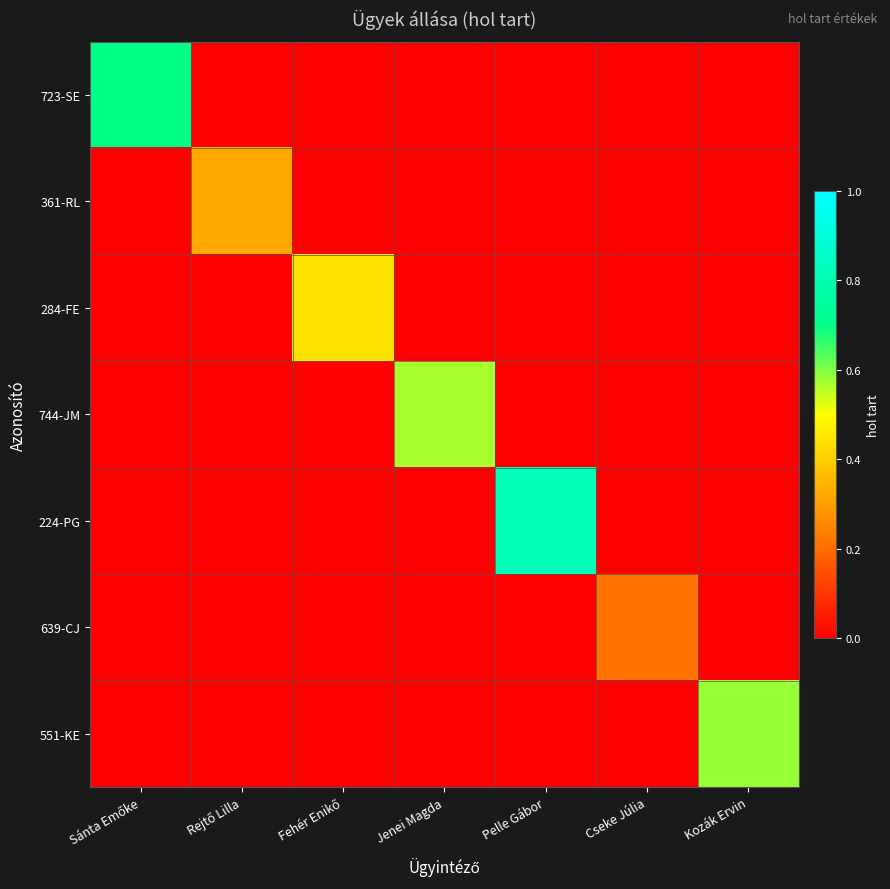

What is the spread (max minus min) of values at Sánta Emőke?

0.7